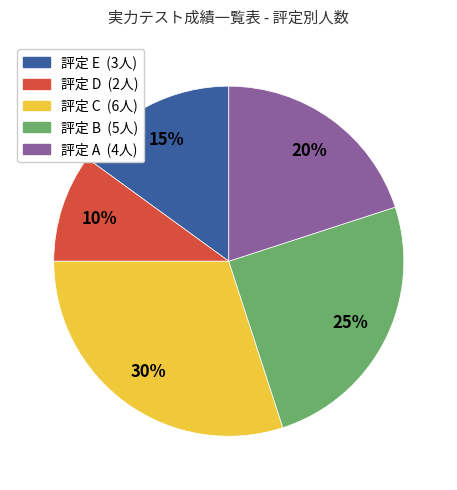

Count the number of slices in the pie.

5